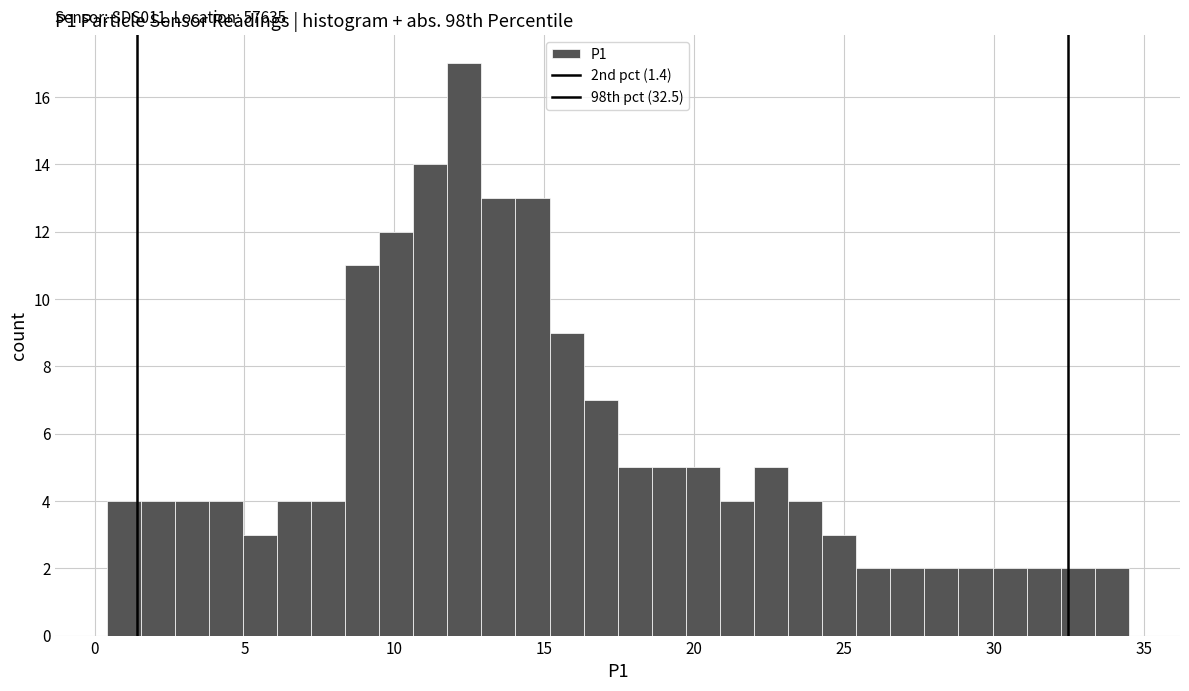

Read against the x-axis, roughly where is the centre of the tallest bar?

12.5